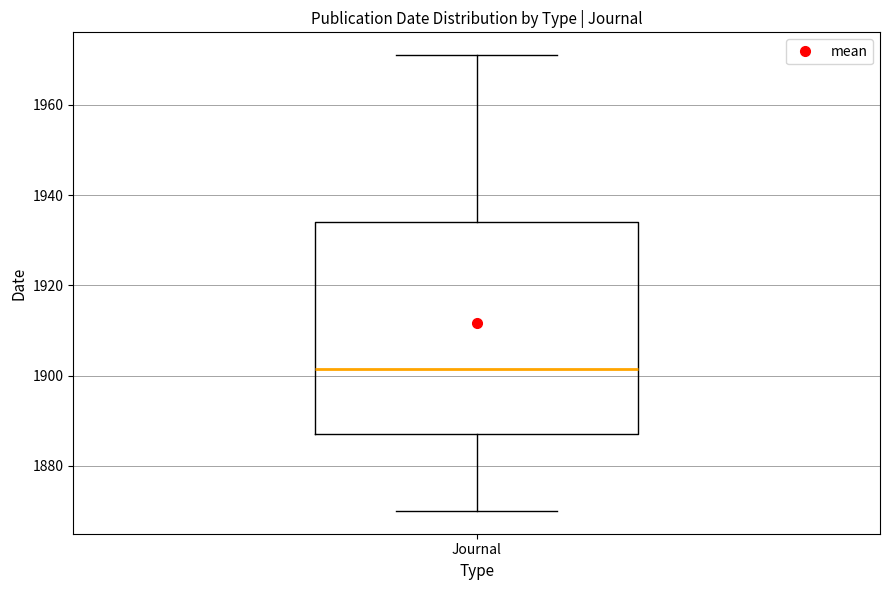

Transcribe this box plot: give where the median line is, the range the box spans, and where the two whiskers end, as read against the y-axis. The values are not printed on the chart, so give them approximately, as read against the axis.

median 1902, box 1888 to 1934, whiskers 1870 to 1972